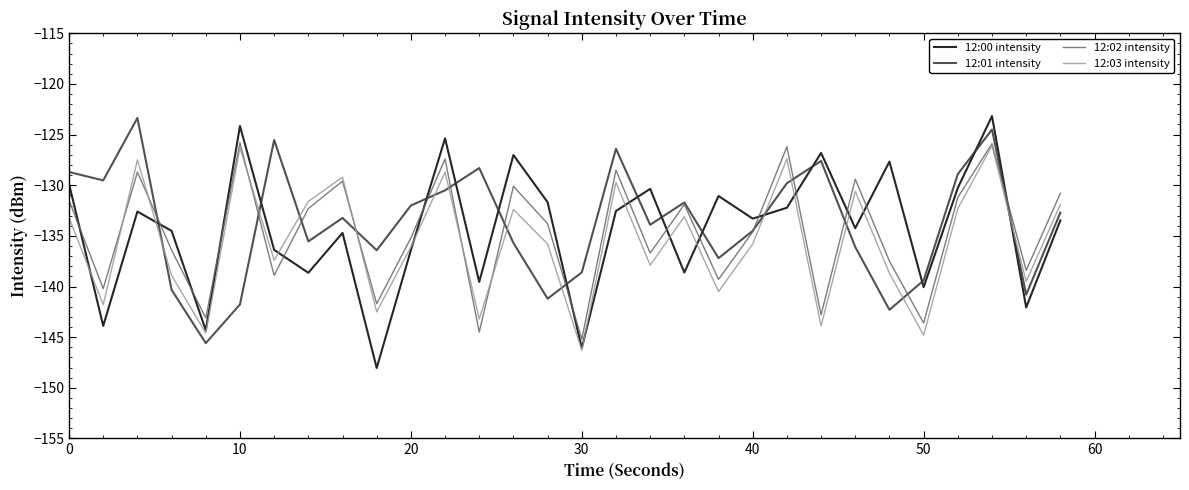

What is the maximum value shown in the chart?

-123.2